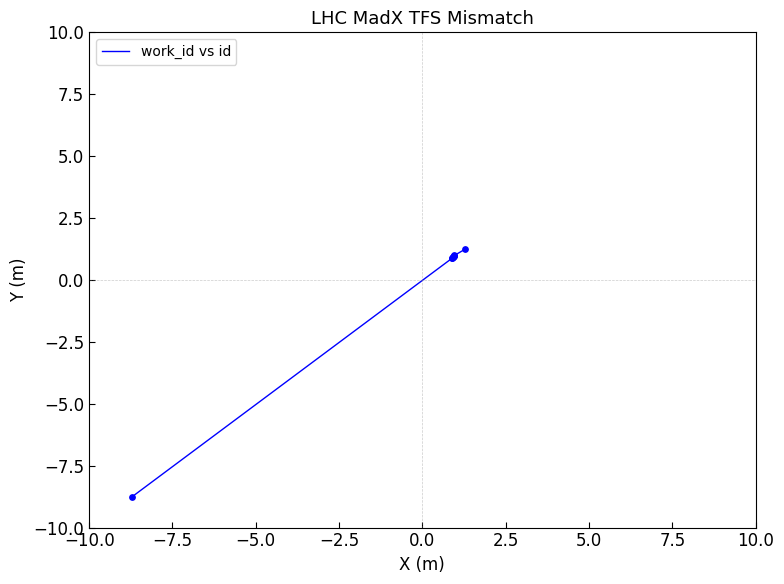

What is the minimum value shown in the chart?

-8.8